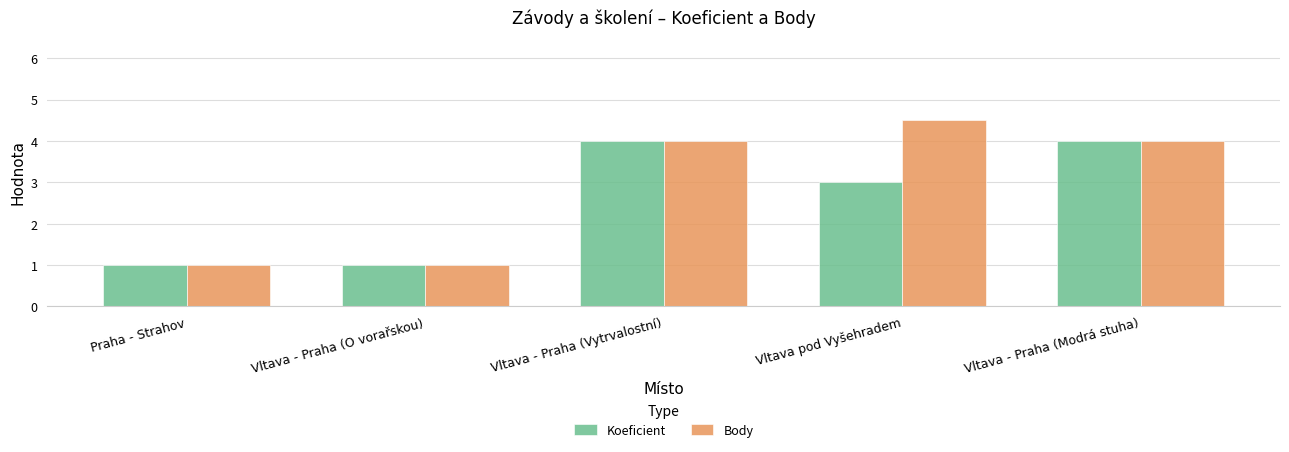

What position from the right is Vltava - Praha (Vytrvalostní)?

3